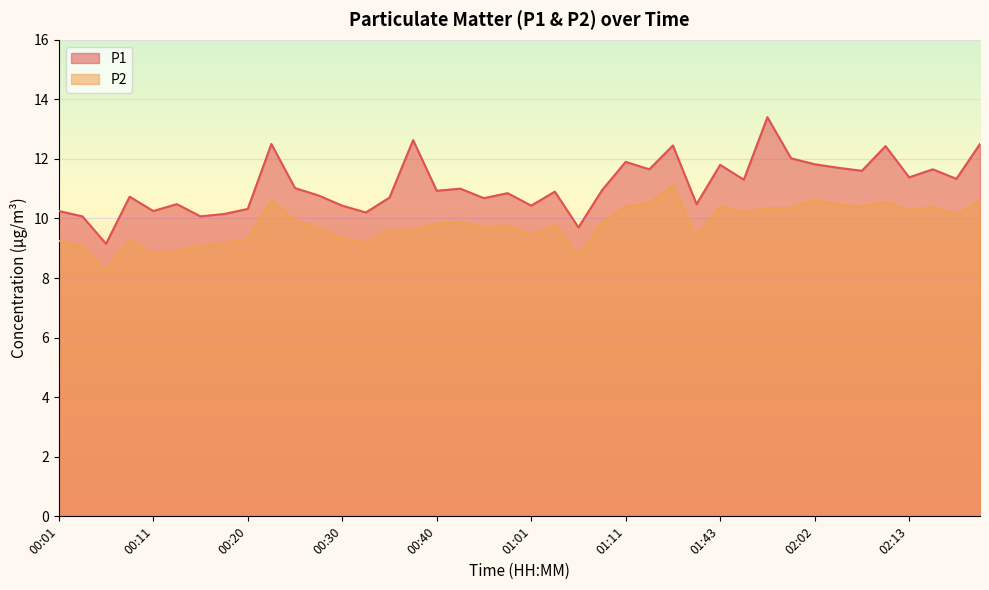

At which label does P1 first exceed 10?

00:01